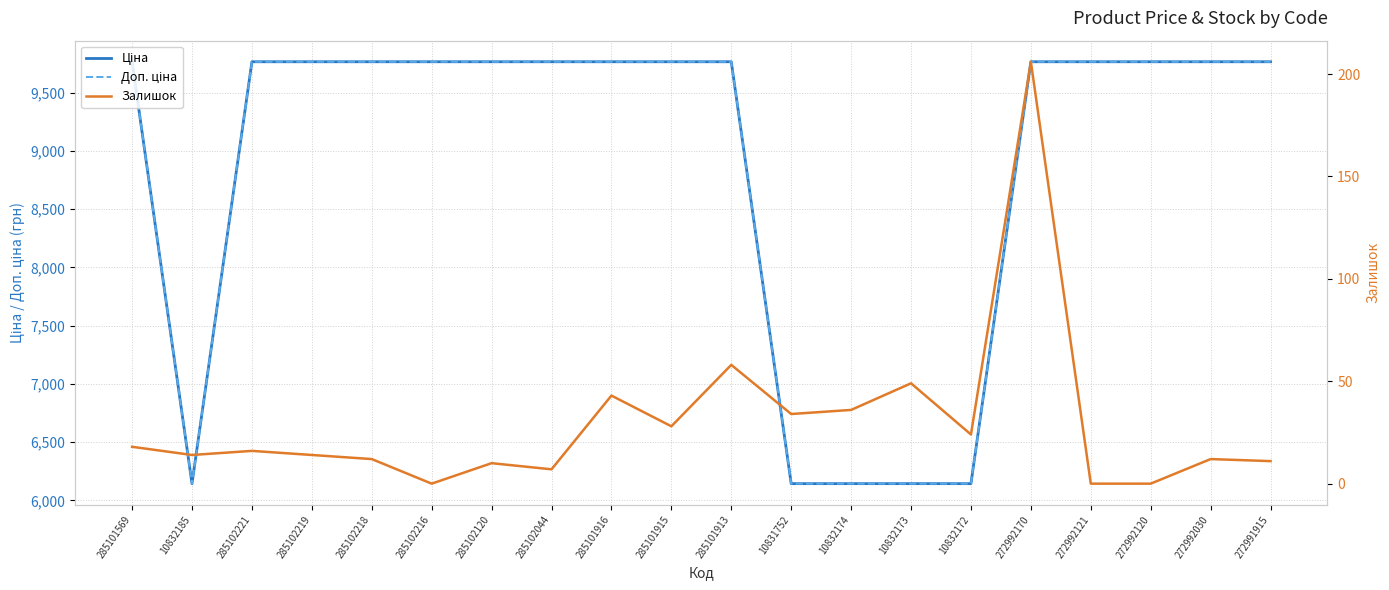

List the series in order of their peak value, highest first.

Ціна, Доп. ціна, Залишок